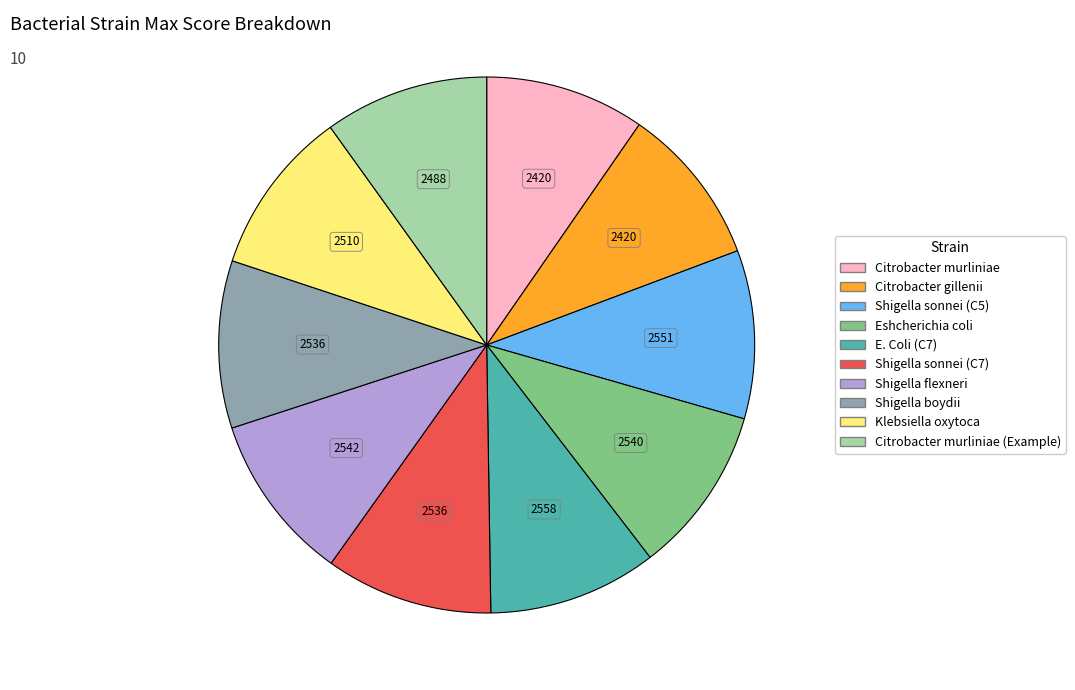

Does any single category account for the majority?

No